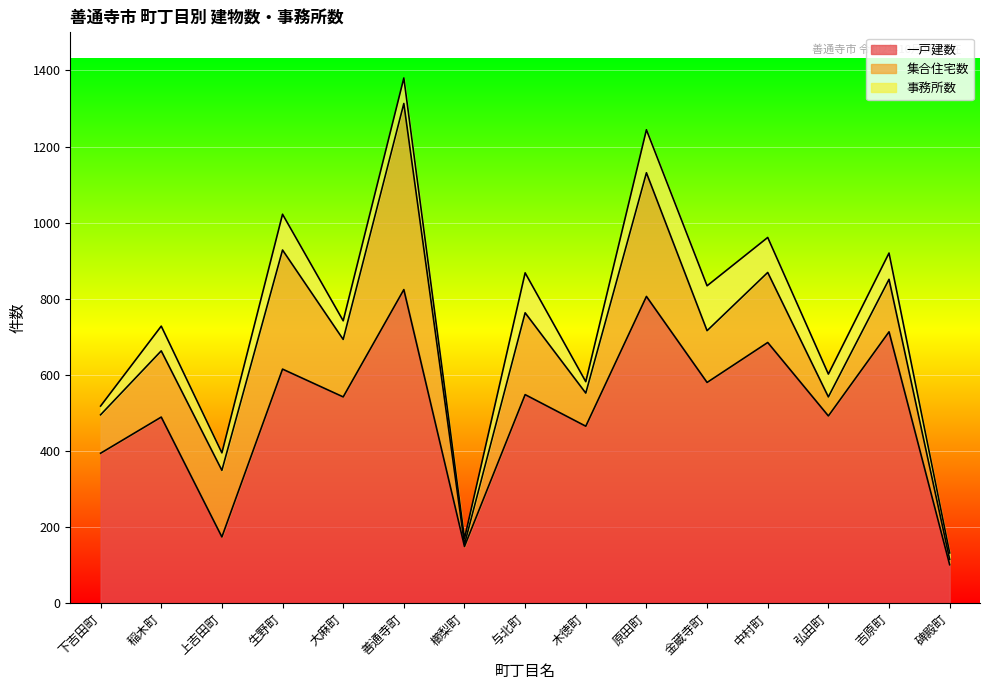

How many interior local valleys does the 一戸建数 series have?

6